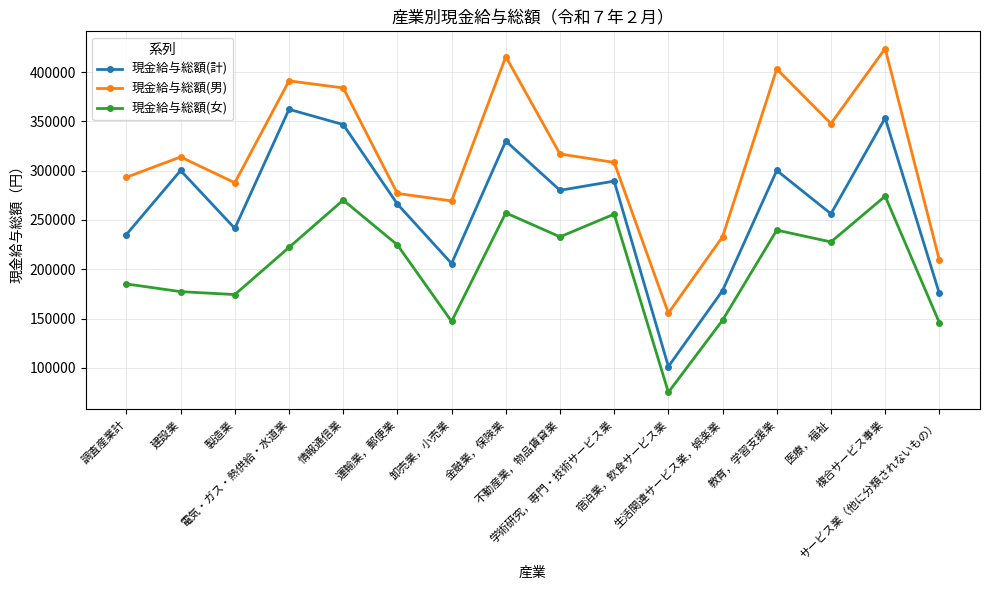

True or false: 現金給与総額(計) has a value of 362273 at 電気・ガス・熱供給・水道業.

True